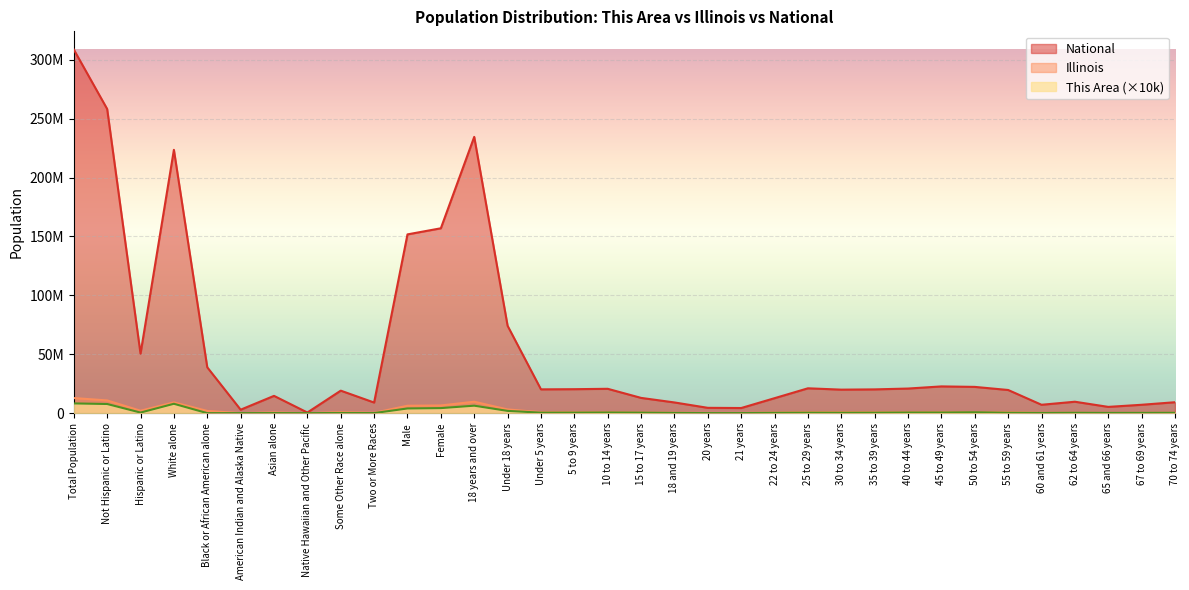

Which series ends up on top after the final intersection of Illinois and This Area?

Illinois